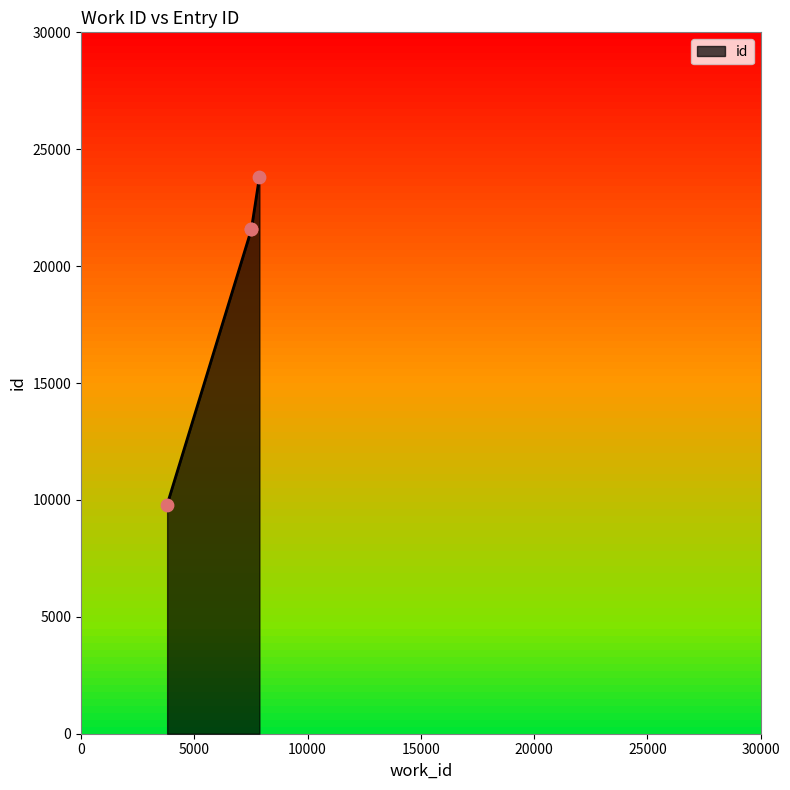

Approximately how many times larger is the value at 3801 compared to 7519?

0.5